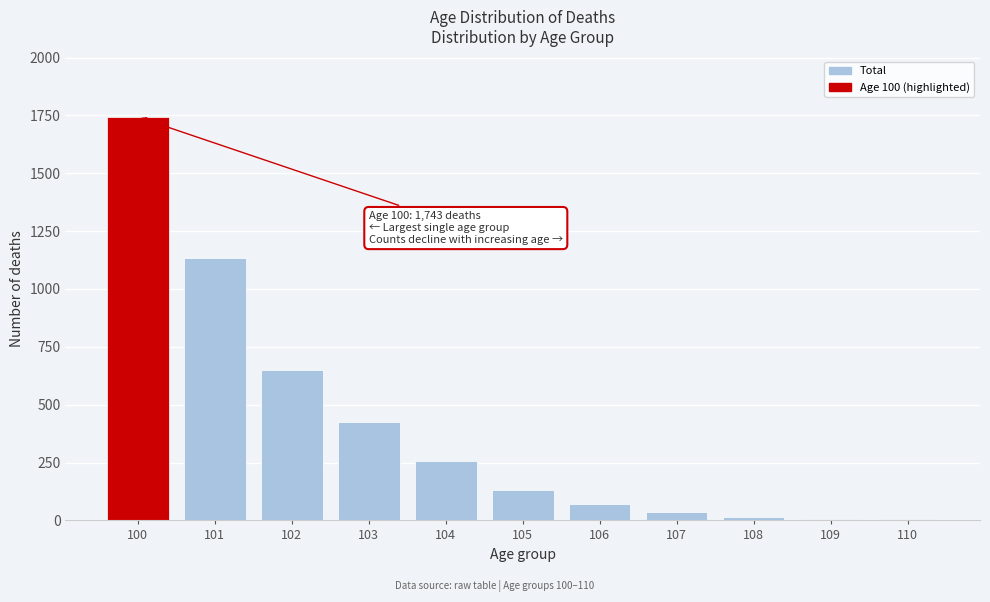

What is the change in value from 100 to 106?

-1671